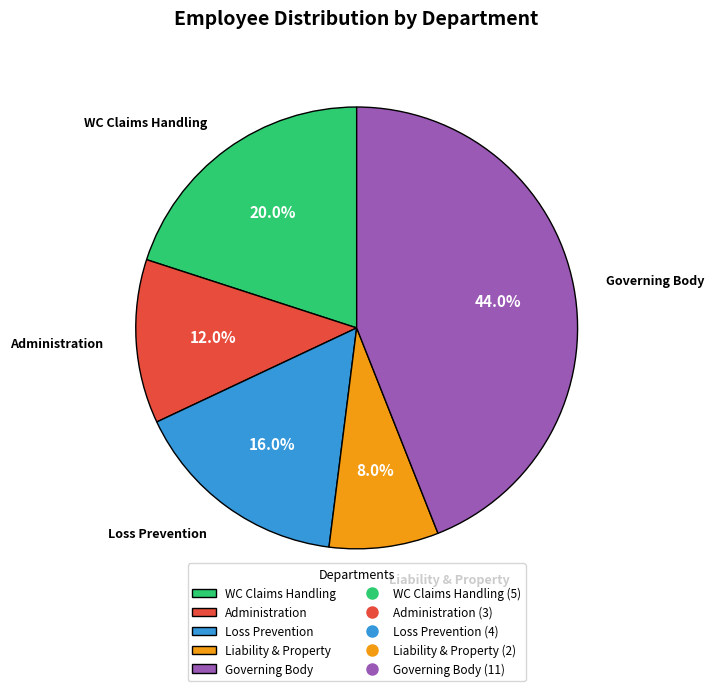

Does Administration account for over 50% of the chart?

No